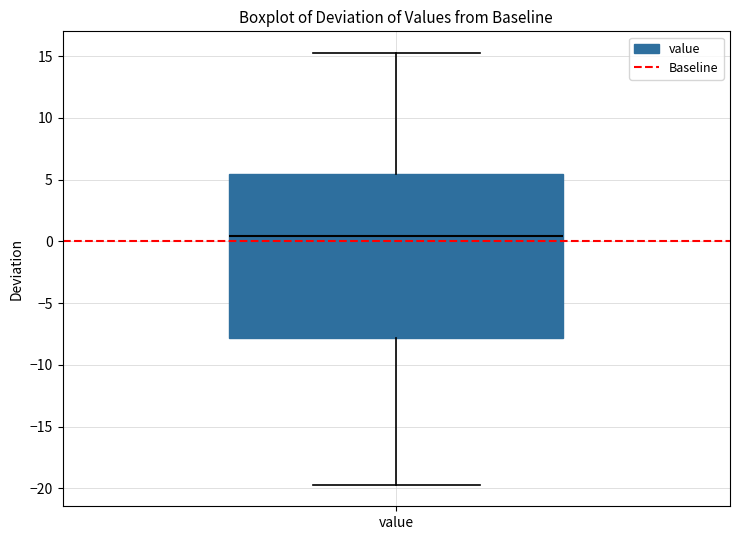

Where does the lower whisker of the box for value end on the y-axis? The values are not printed on the chart, so give them approximately, as read against the axis.

-19.5